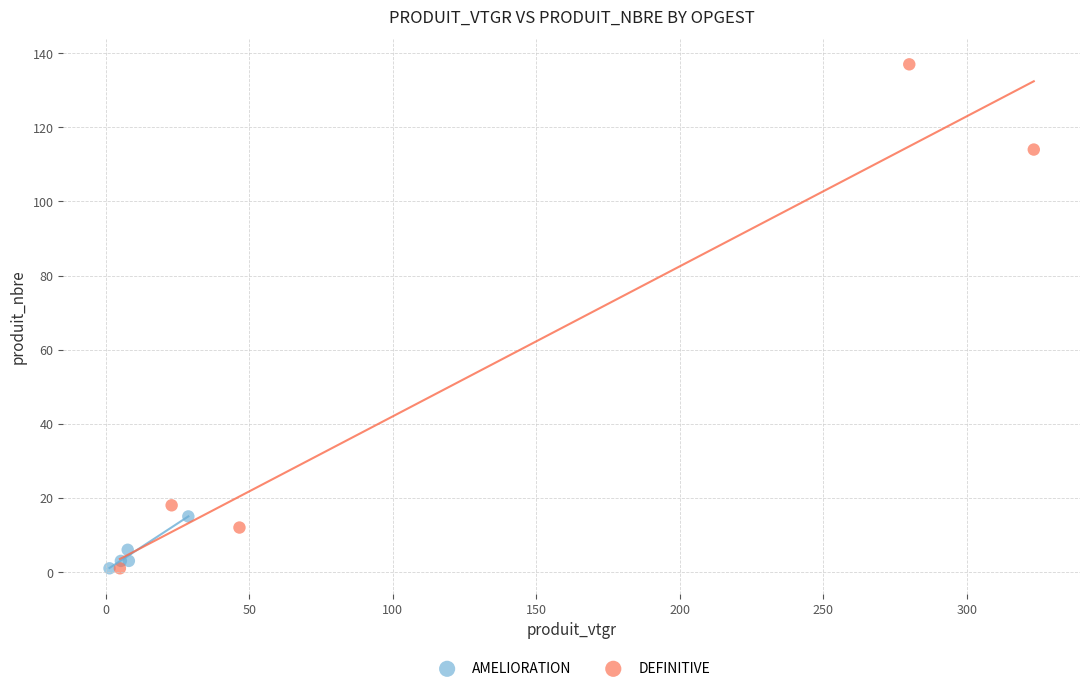

Which series has the widest spread of Y values?

DEFINITIVE